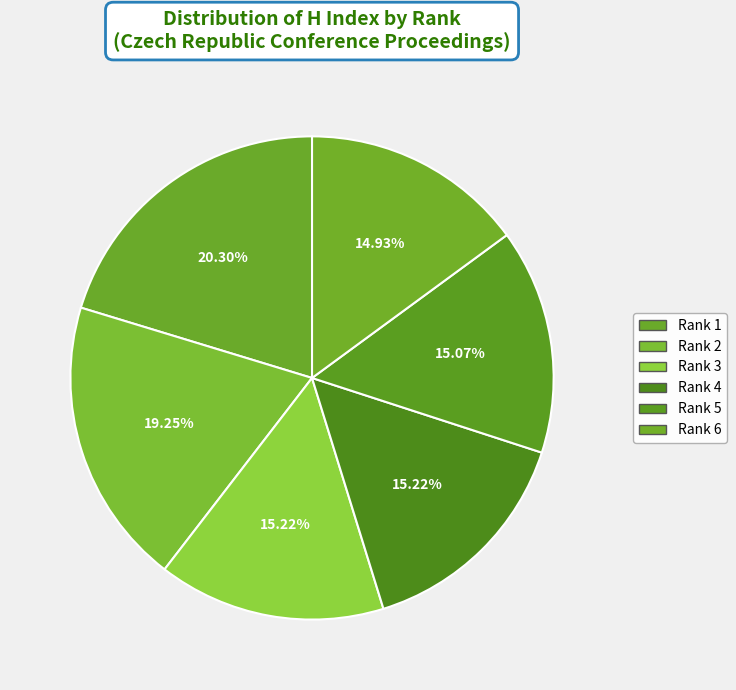

True or false: Rank 2 accounts for 19% of the total.

True